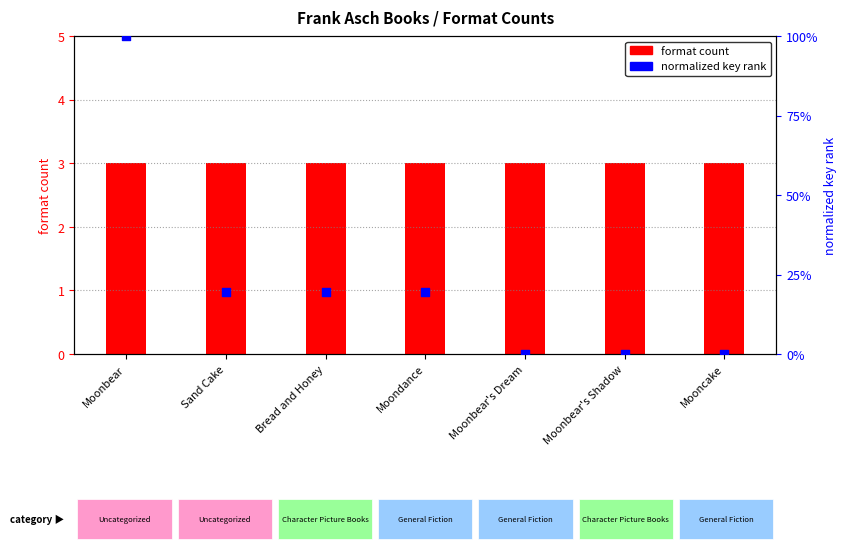

What is the total value across all series at Moonbear's Dream?

3.1